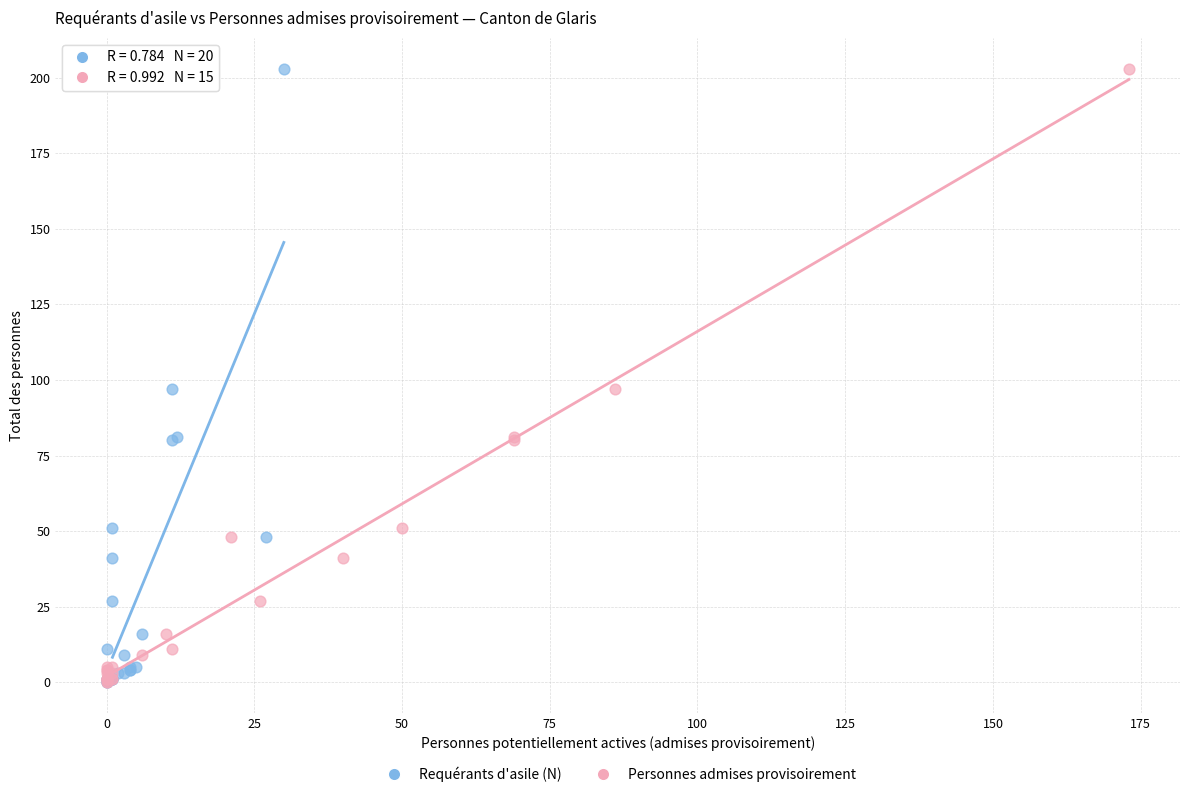

What are all the series names shown in the legend?

Requérants d'asile (N), Personnes admises provisoirement